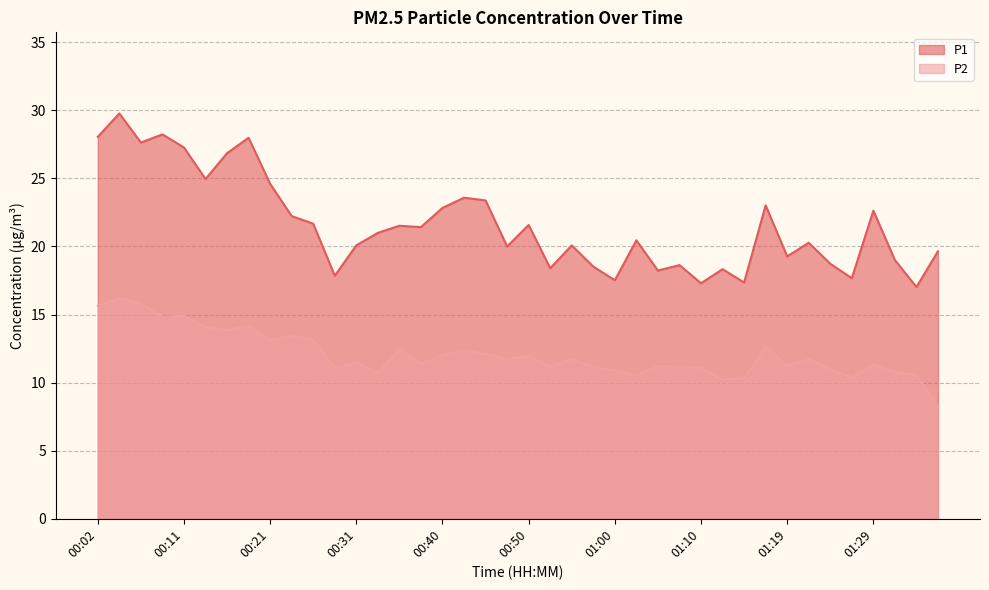

What is the difference between the second highest and minimum values in the P1 series?

11.2